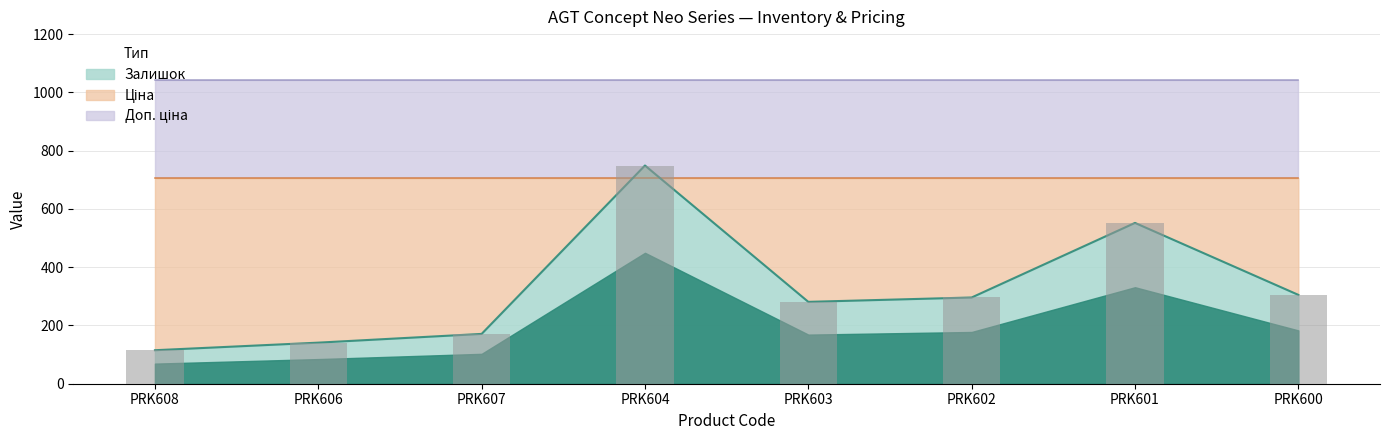

At which category does the chart reach its minimum across all series?

PRK608